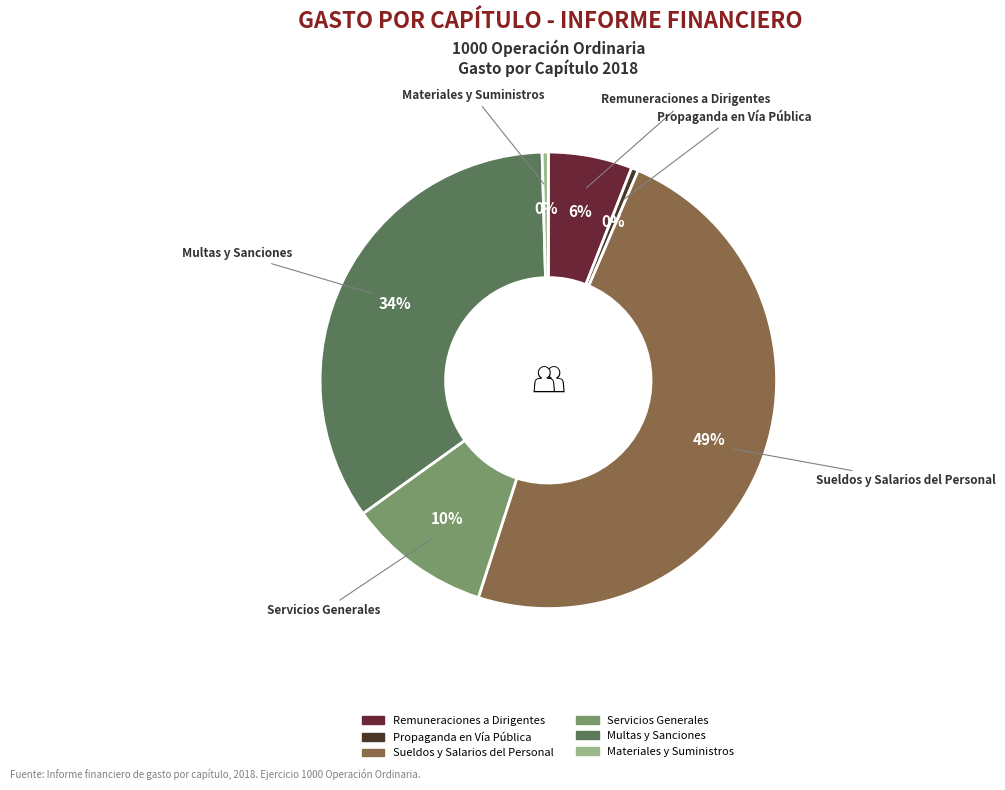

Between Servicios Generales and Propaganda en Vía Pública, which is larger?

Servicios Generales